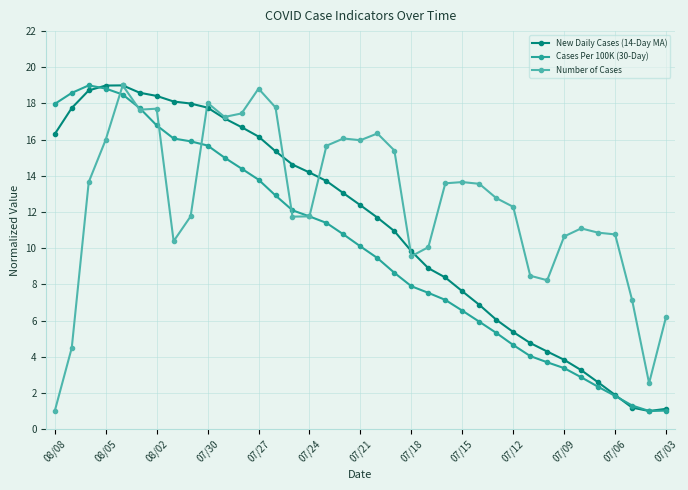

What is the lowest value of the Number of Cases series?

1.0